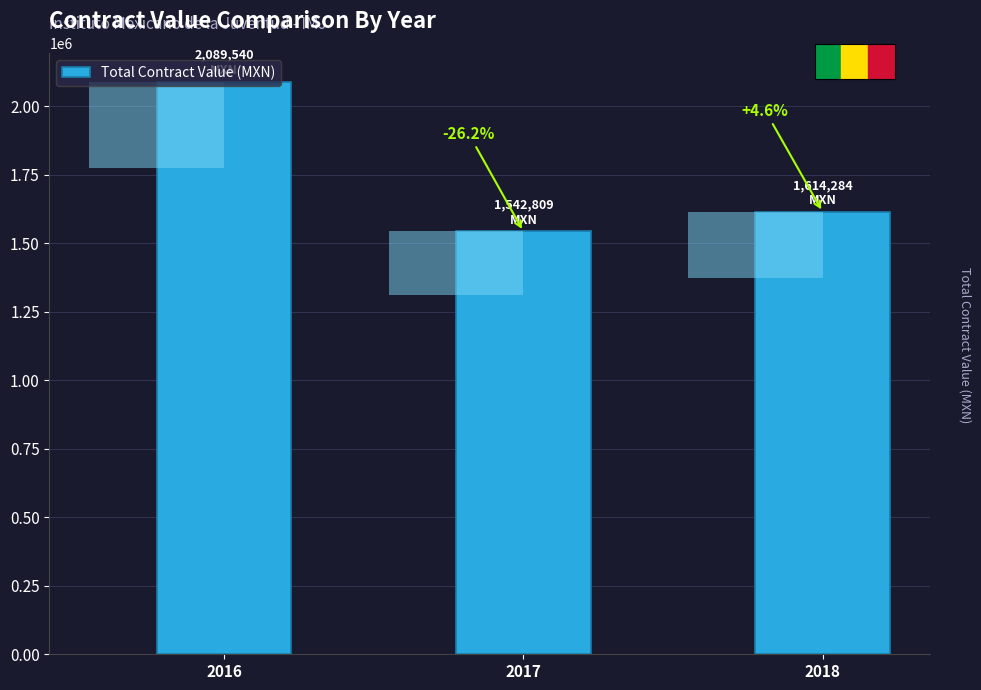

How many bars are there in total?

3